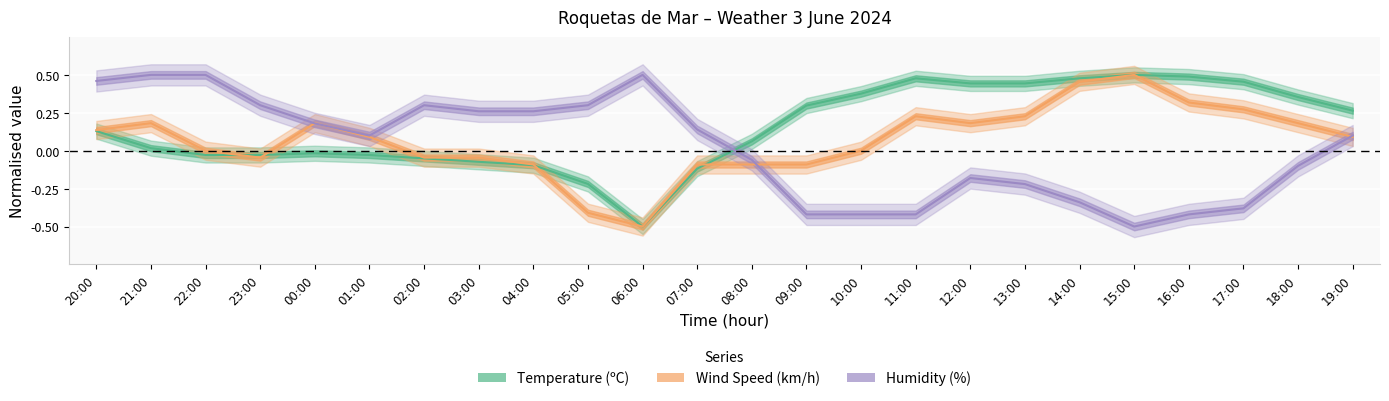

What is the label of the 5th point from the left?

00:00